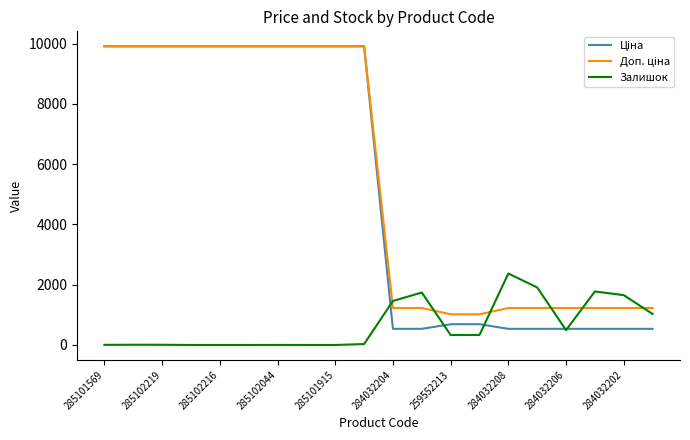

What is the maximum value shown in the chart?

9908.5